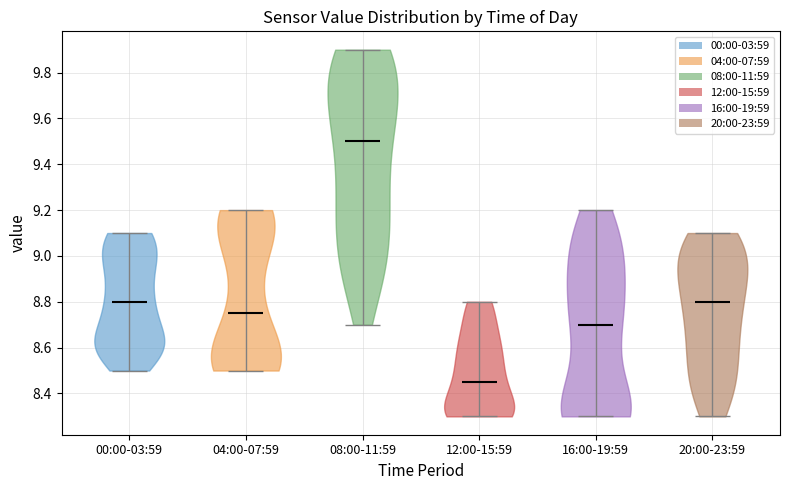

Reading left to right, read every violin against the y-axis: where its median line is, and the lowest and highest points it reaches. The values are not printed on the chart, so give them approximately, as read against the axis.

00:00-03:59: median line 8.80, lowest point 8.50, highest point 9.10
04:00-07:59: median line 8.76, lowest point 8.50, highest point 9.20
08:00-11:59: median line 9.50, lowest point 8.70, highest point 9.90
12:00-15:59: median line 8.46, lowest point 8.30, highest point 8.80
16:00-19:59: median line 8.70, lowest point 8.30, highest point 9.20
20:00-23:59: median line 8.80, lowest point 8.30, highest point 9.10